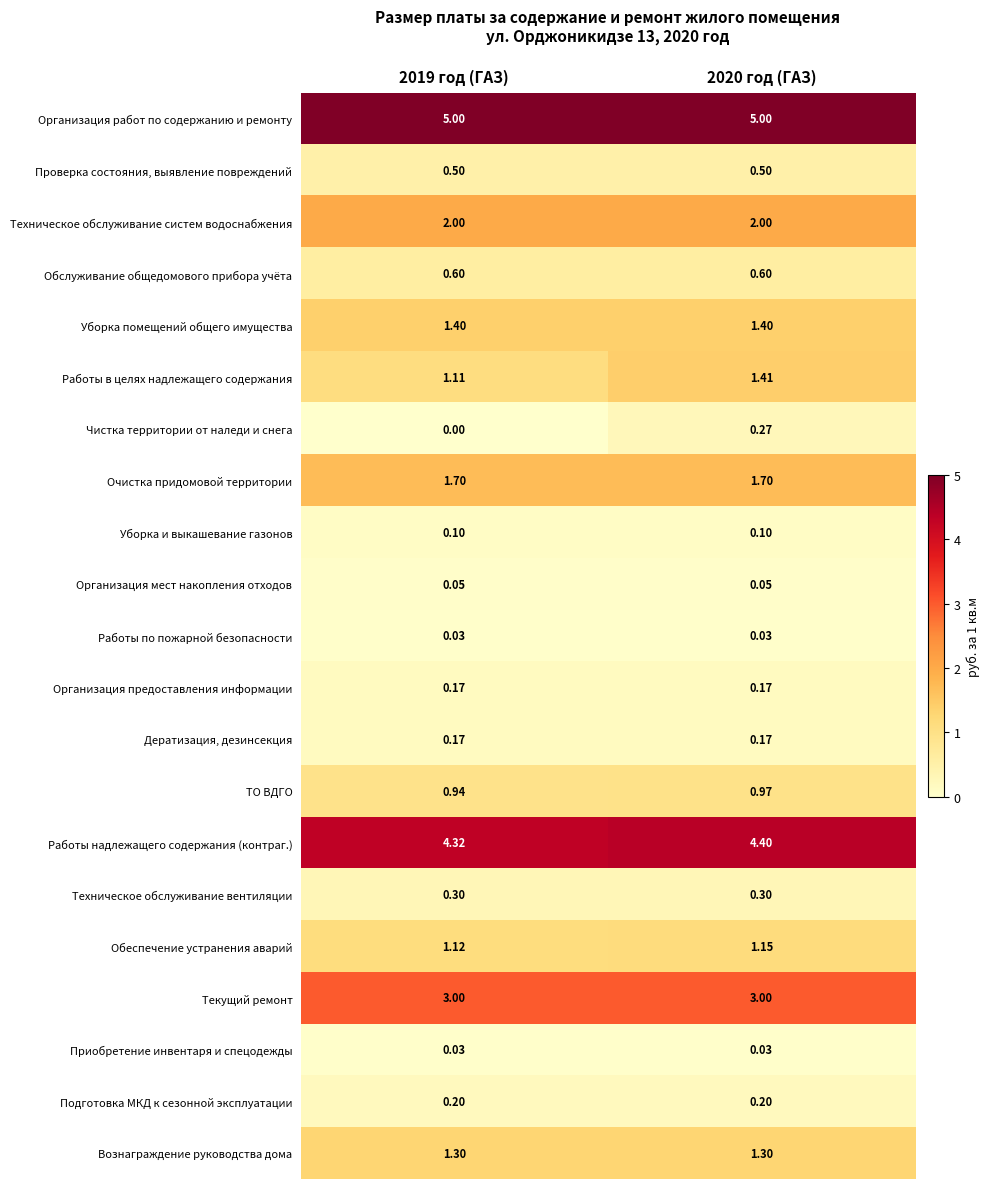

Is the value of Очистка придомовой территории at 2020 год (ГАЗ) greater than the value of Работы надлежащего содержания (контраг.) at 2020 год (ГАЗ)?

No